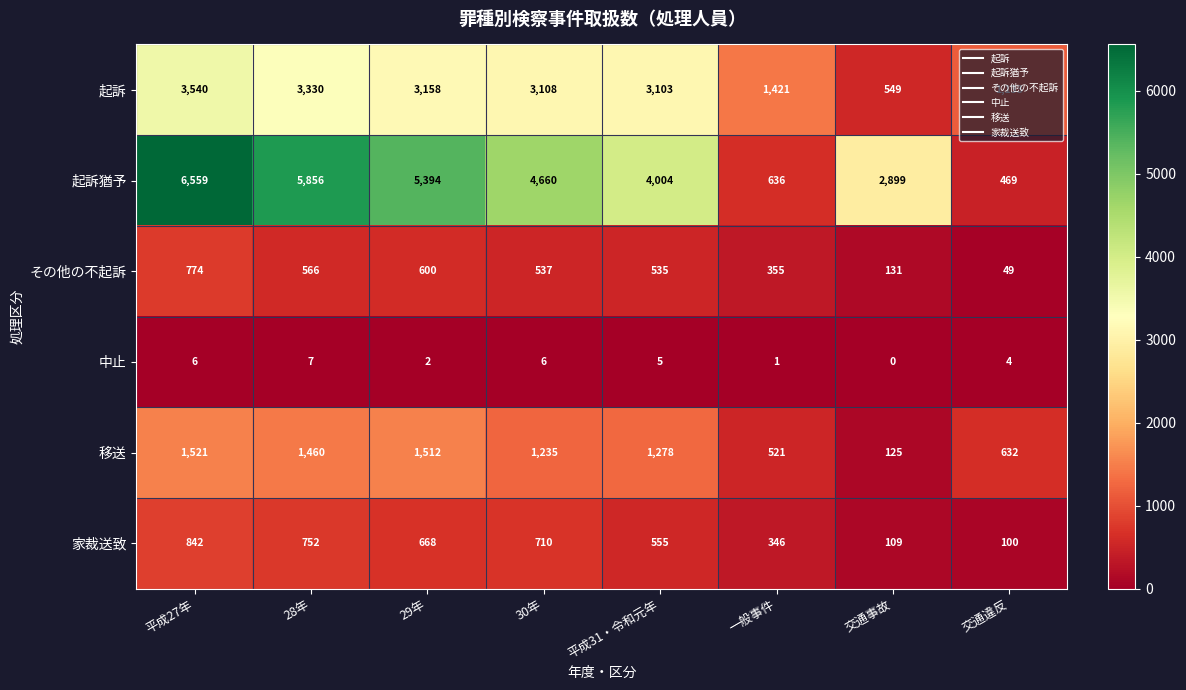

At which category does the chart reach its minimum across all series?

交通事故